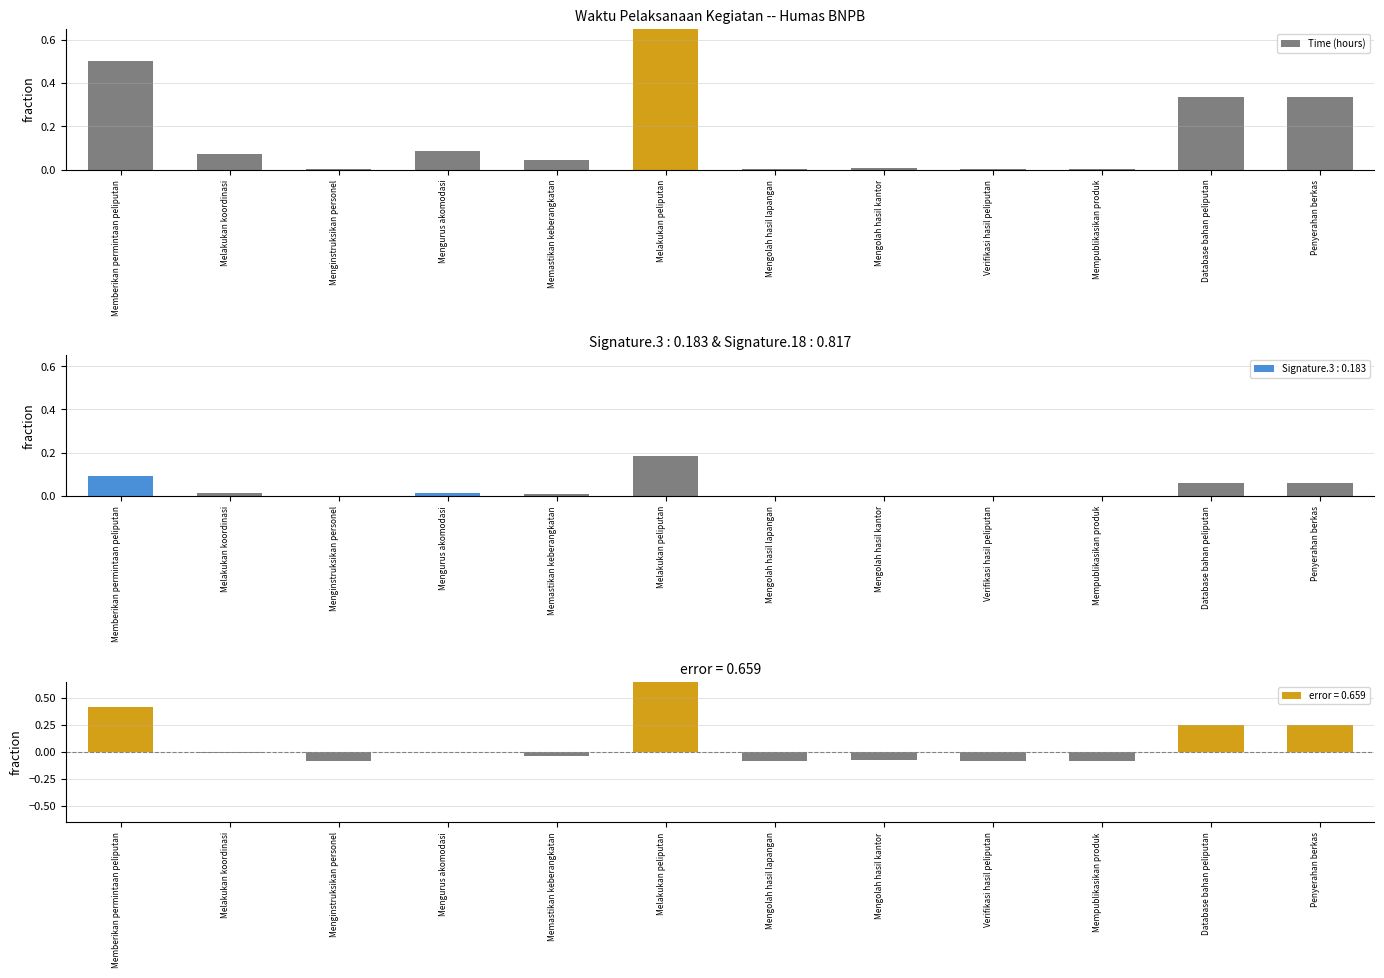

Which has a higher value, Mengolah hasil lapangan or Memberikan permintaan peliputan?

Memberikan permintaan peliputan